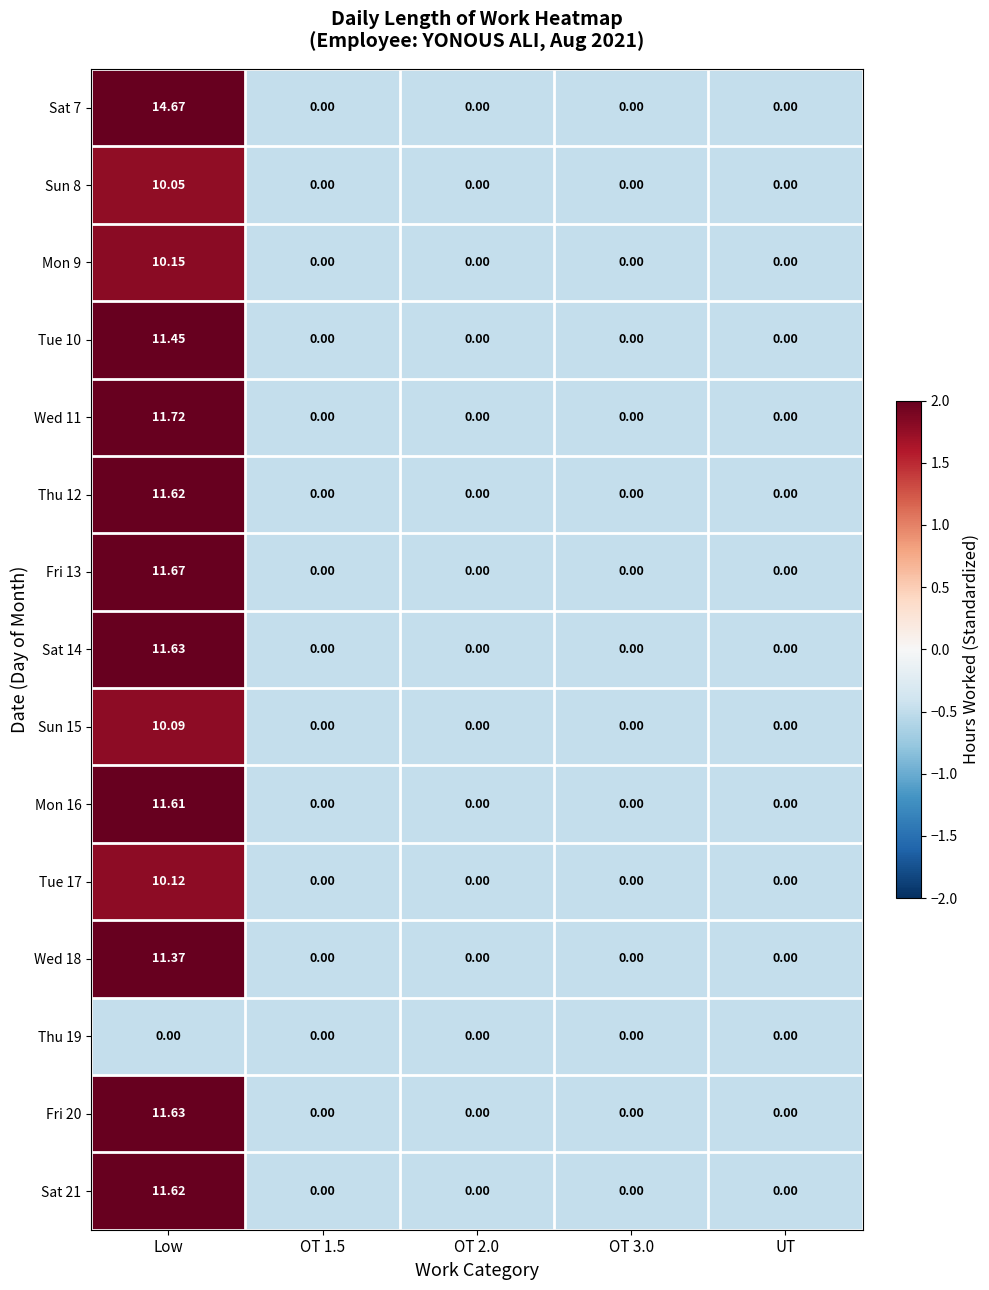

At how many categories does at least one series exceed 2?

1